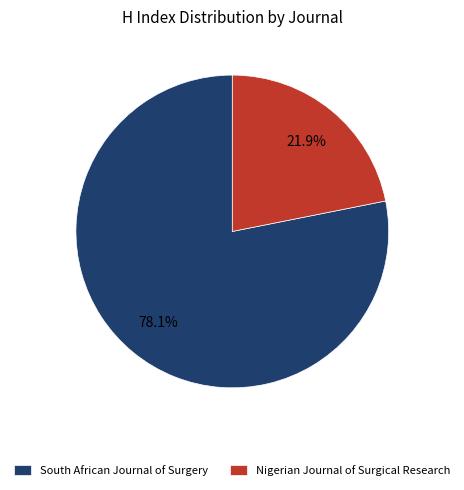

Which category has the smallest portion of the pie?

Nigerian Journal of Surgical Research